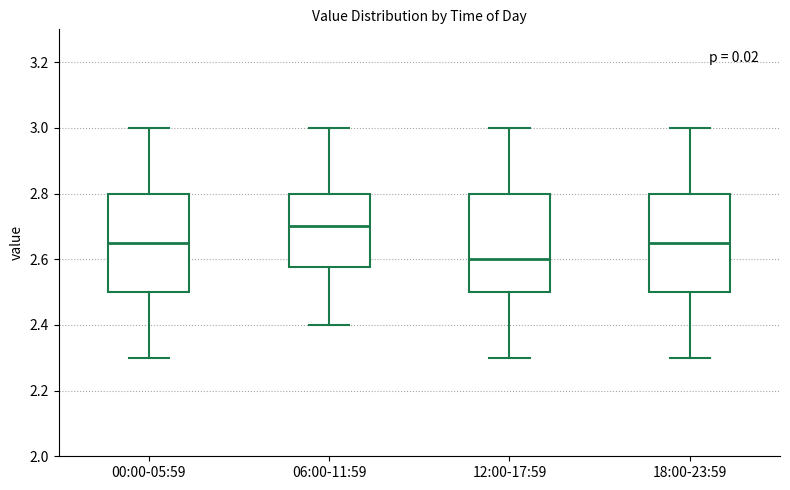

Which box has the highest median line?

06:00-11:59